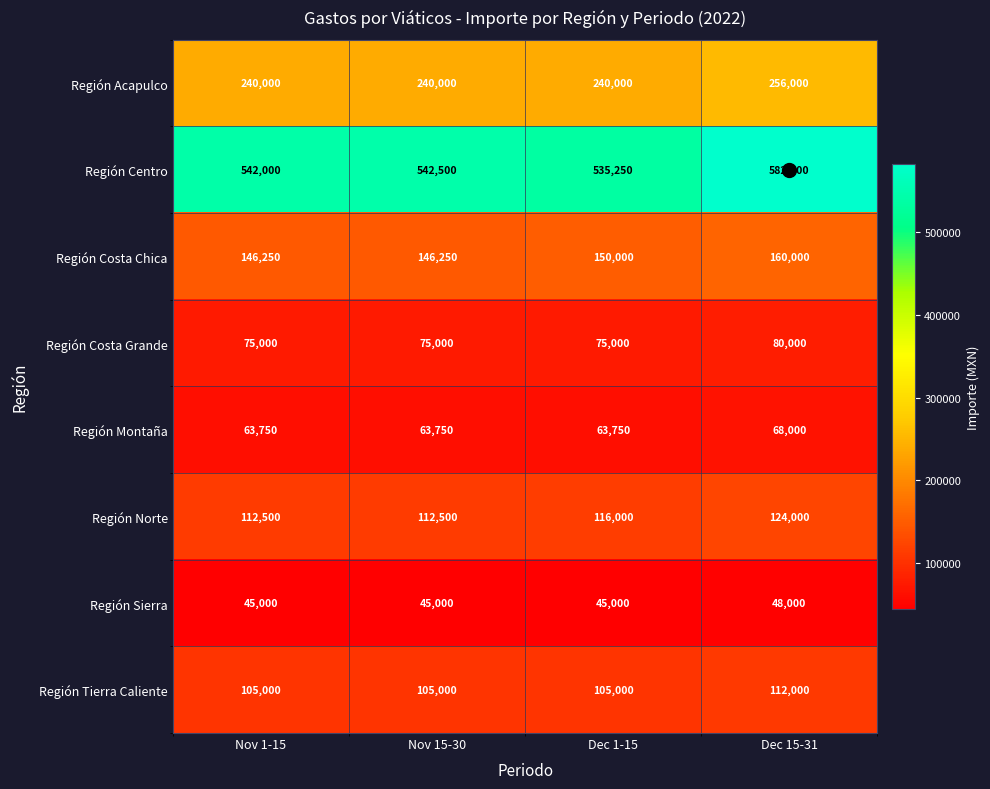

What is the total value across all series at Nov 1-15?

1329500